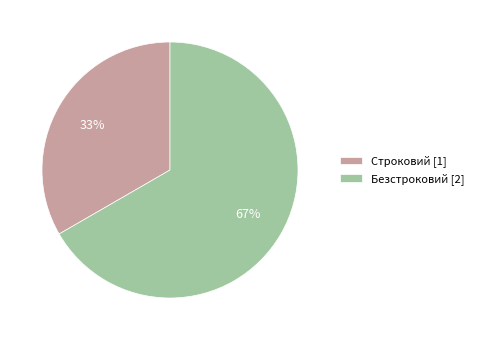

How many slices are in this pie chart?

2